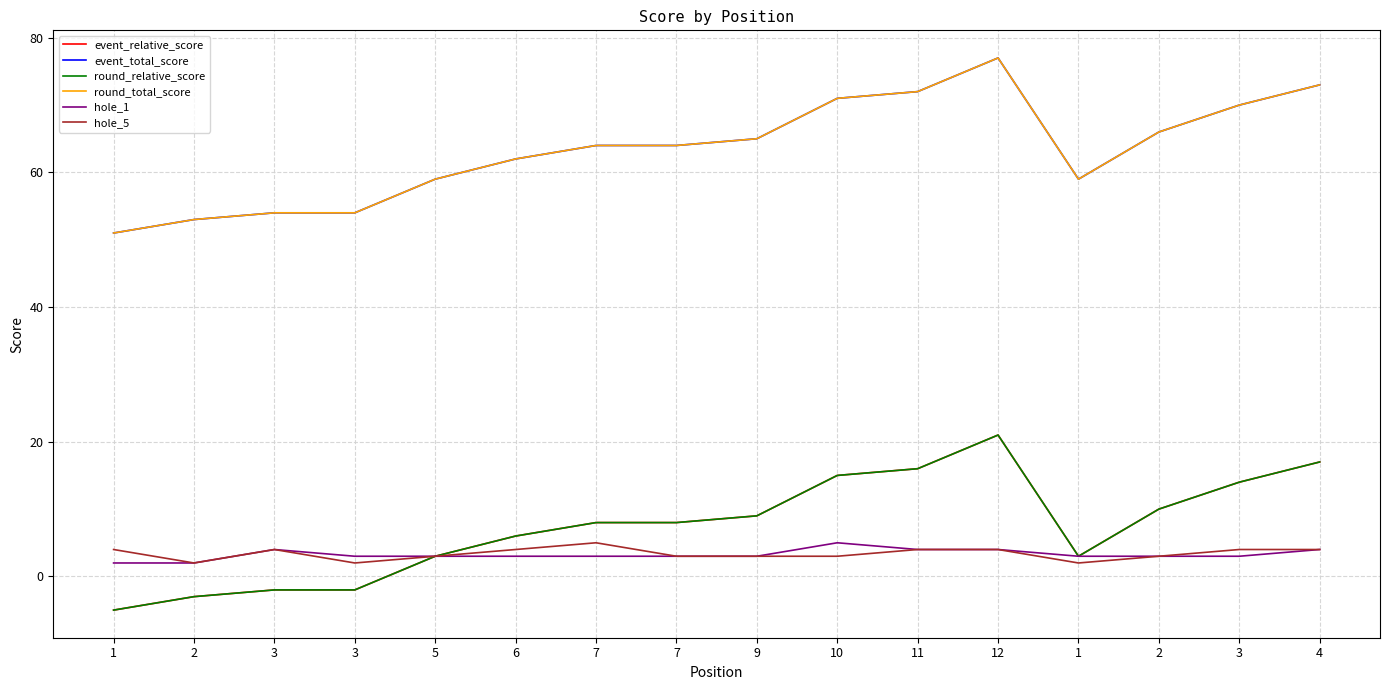

What is the label of the 14th point from the left?

2